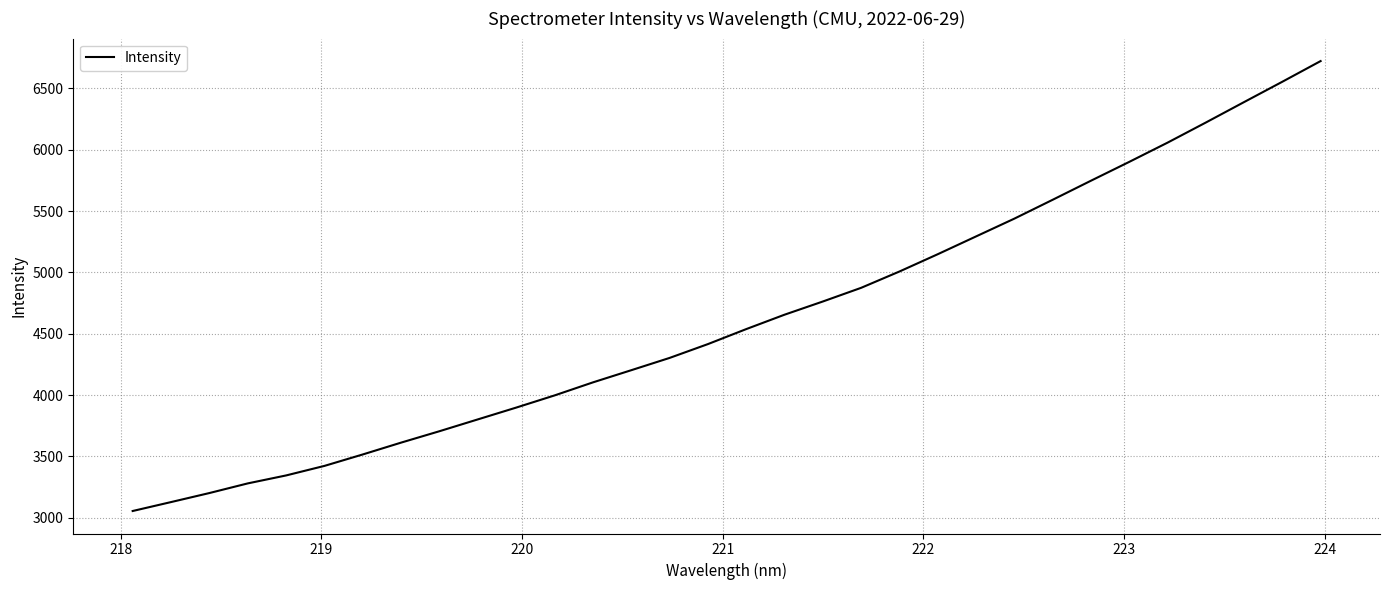

What is the greatest value displayed?

6723.3